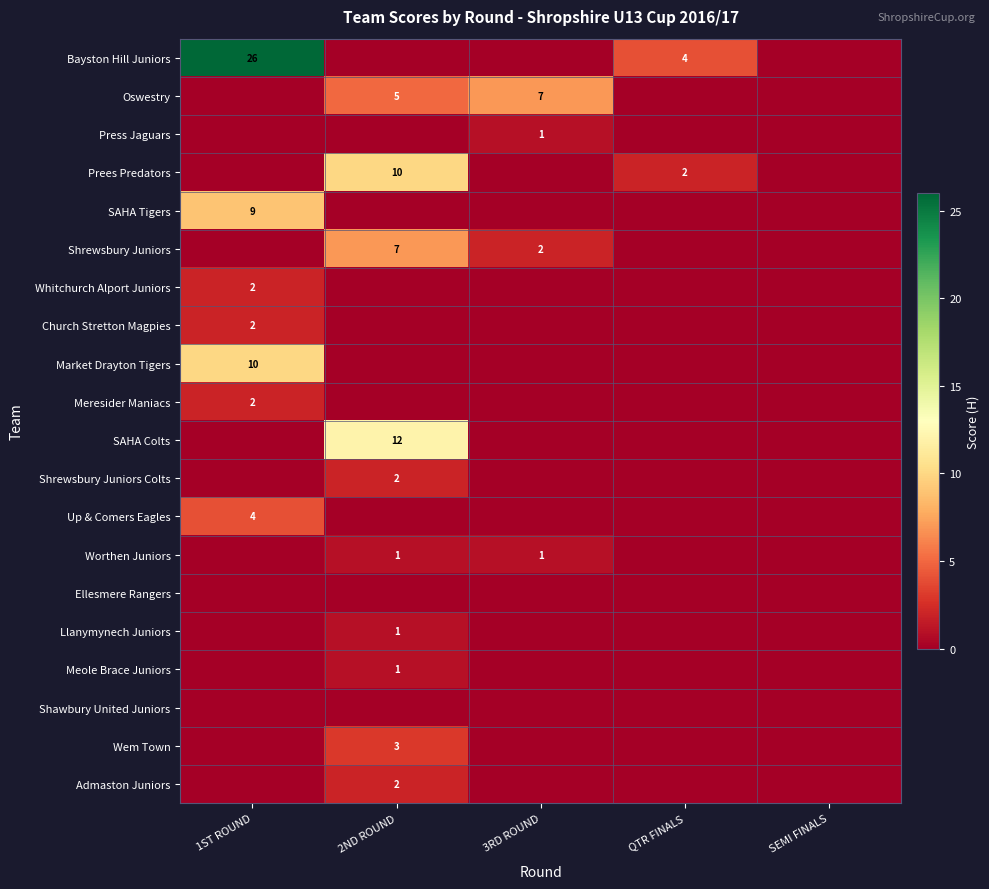

Is it true that Wem Town equals 1 at 2ND ROUND?

False